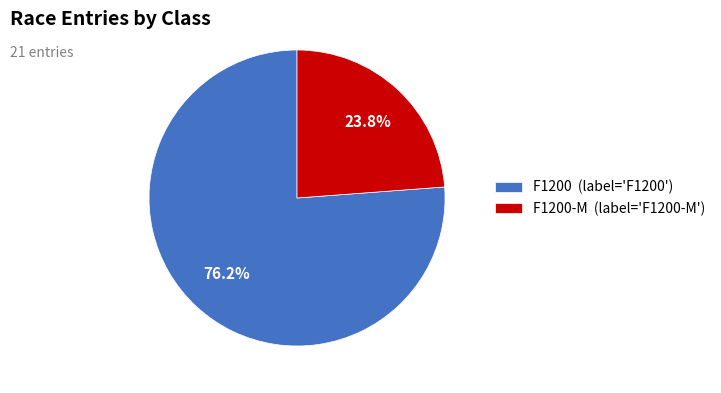

Combined, do F1200-M (label='F1200-M') and F1200 (label='F1200') account for over 50%?

Yes